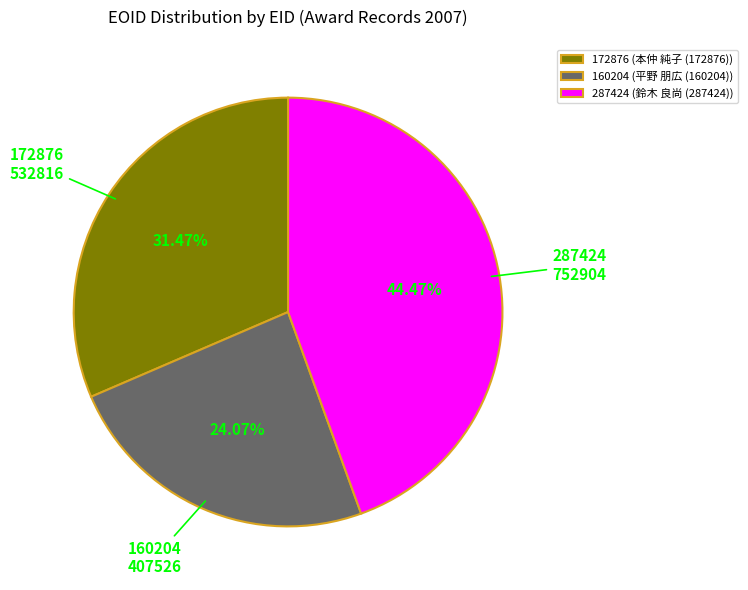

Do 160204 and 287424 together represent more than half of the pie?

Yes